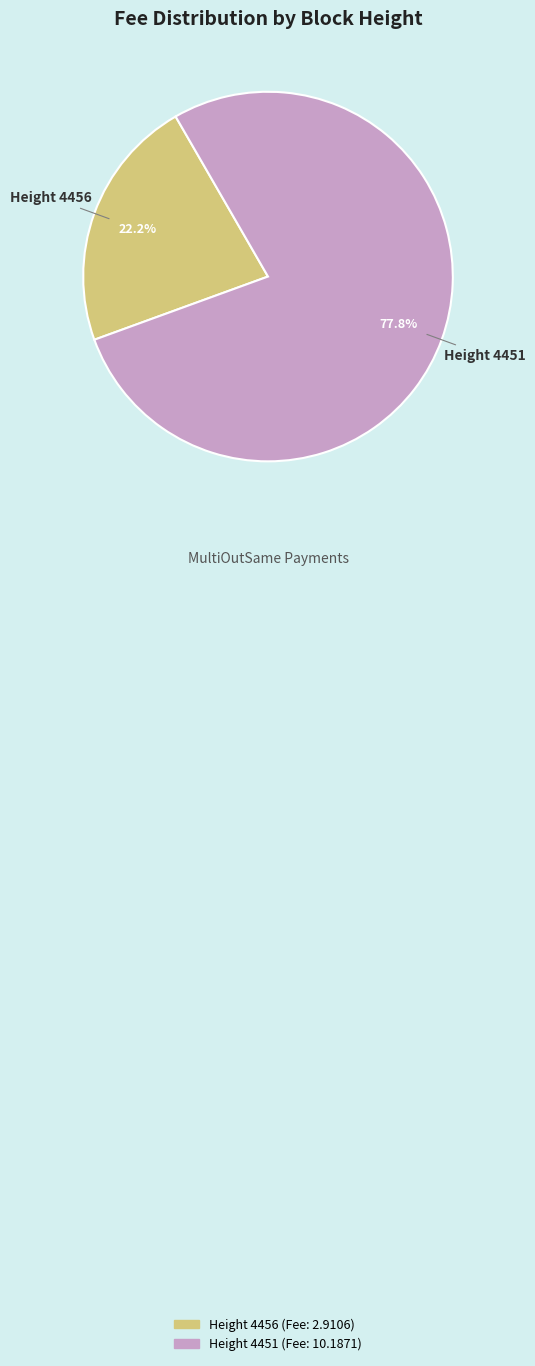

Is there a majority slice in this chart?

Yes